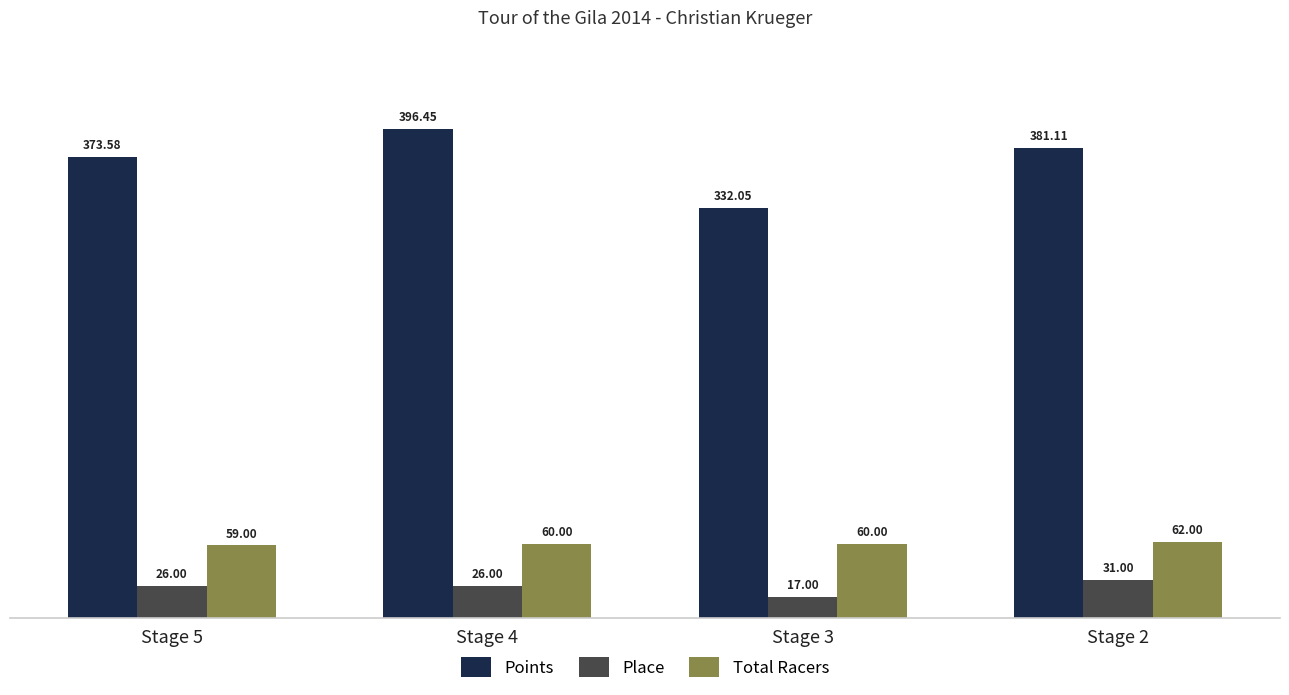

Rank the series by their maximum value, from highest to lowest.

Points, Total Racers, Place